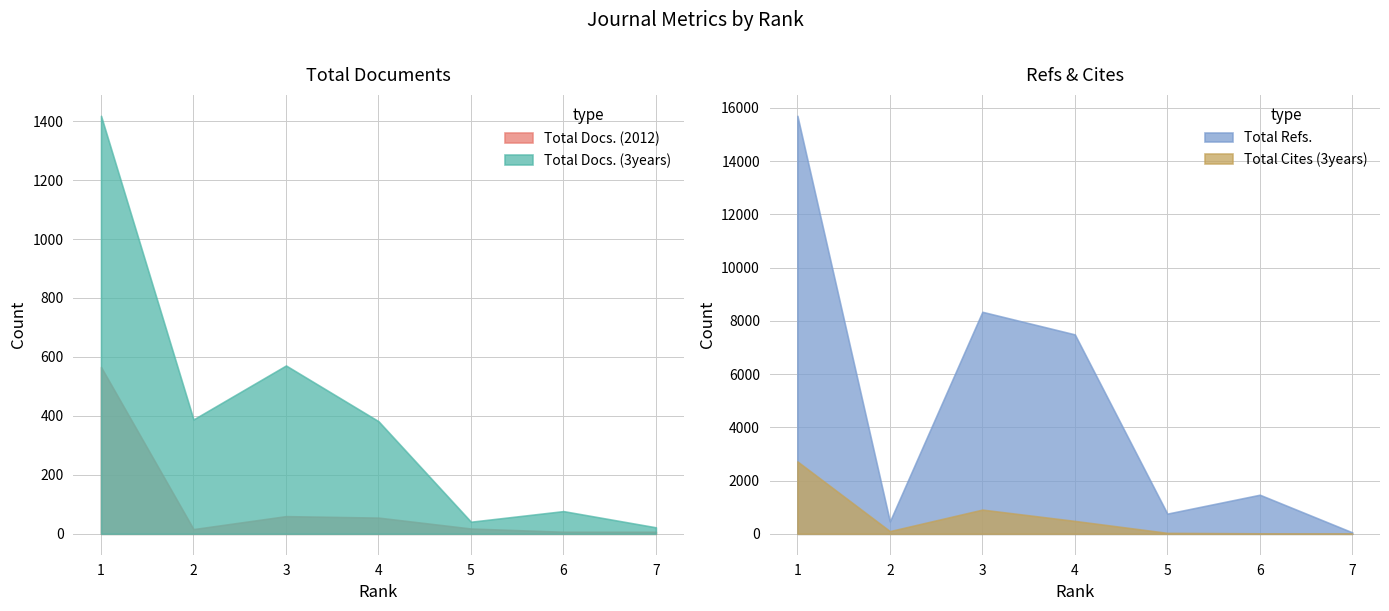

At which category is the sum across all series the highest?

1